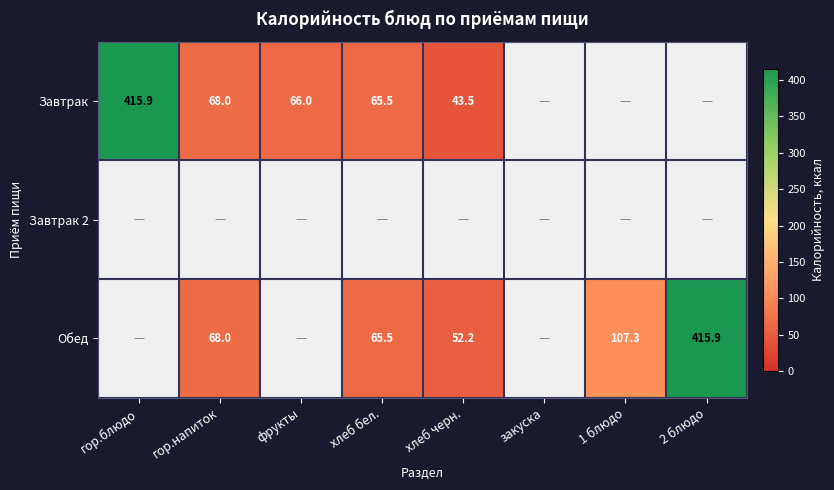

True or false: Обед has a value of 65.5 at хлеб бел..

True